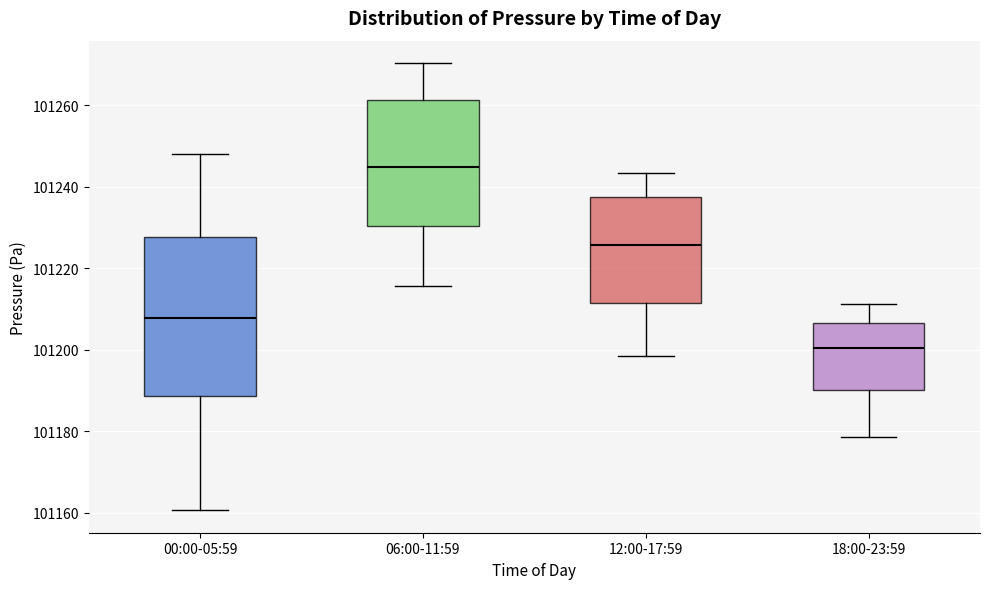

Comparing the boxes themselves (not the whiskers), which one is the tallest?

00:00-05:59